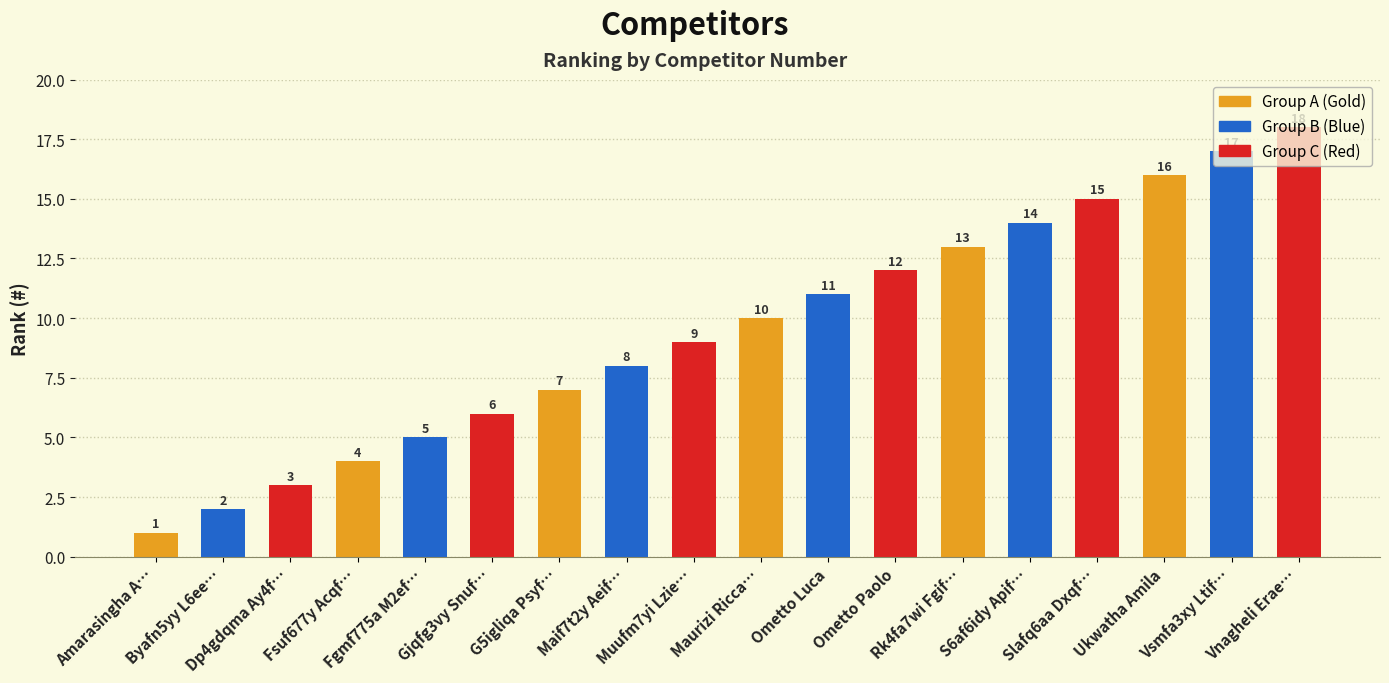

How many series are shown in this chart?

1